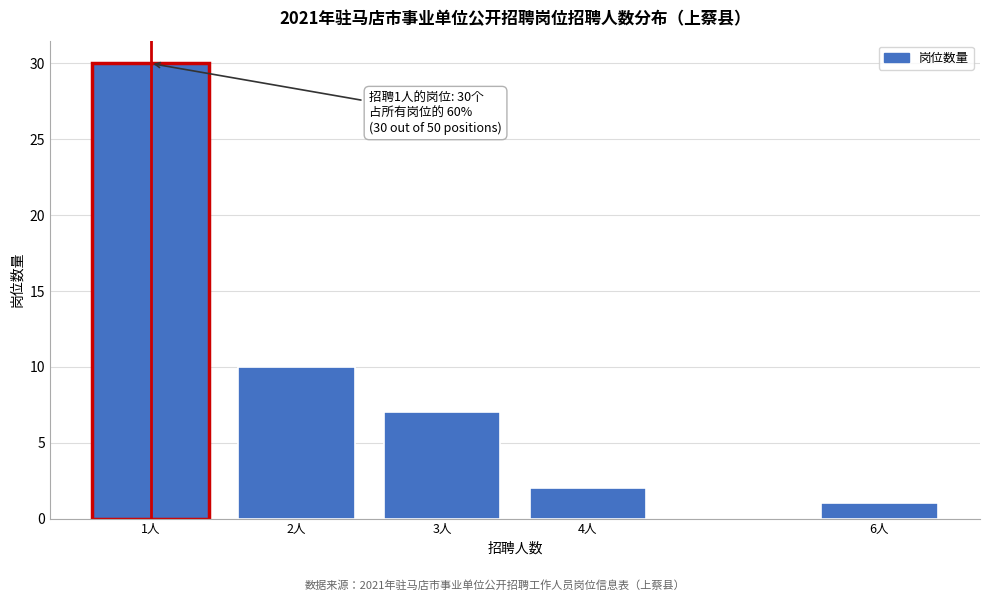

Reading right to left, list all the values displayed in this chart.

6人=1	4人=2	3人=7	2人=10	1人=30